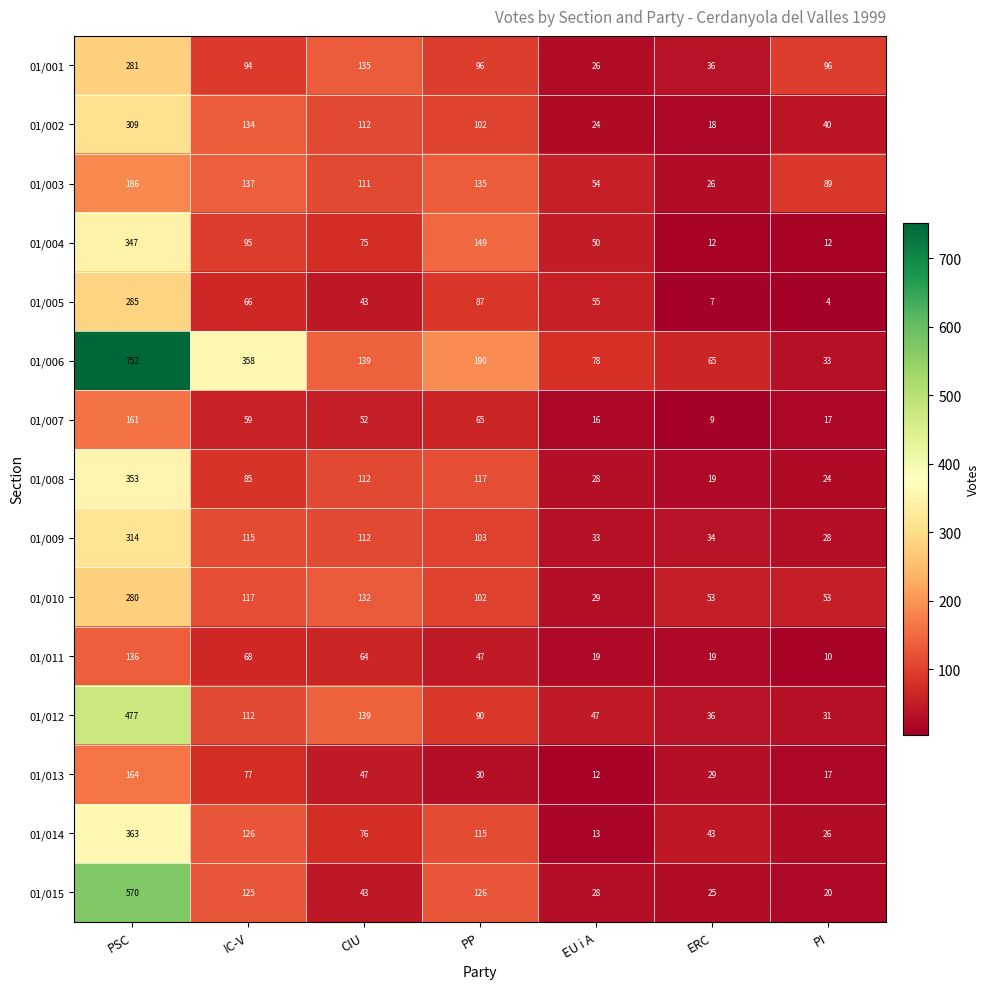

List the series in order of their peak value, lowest first.

01/011, 01/007, 01/013, 01/003, 01/010, 01/001, 01/005, 01/002, 01/009, 01/004, 01/008, 01/014, 01/012, 01/015, 01/006